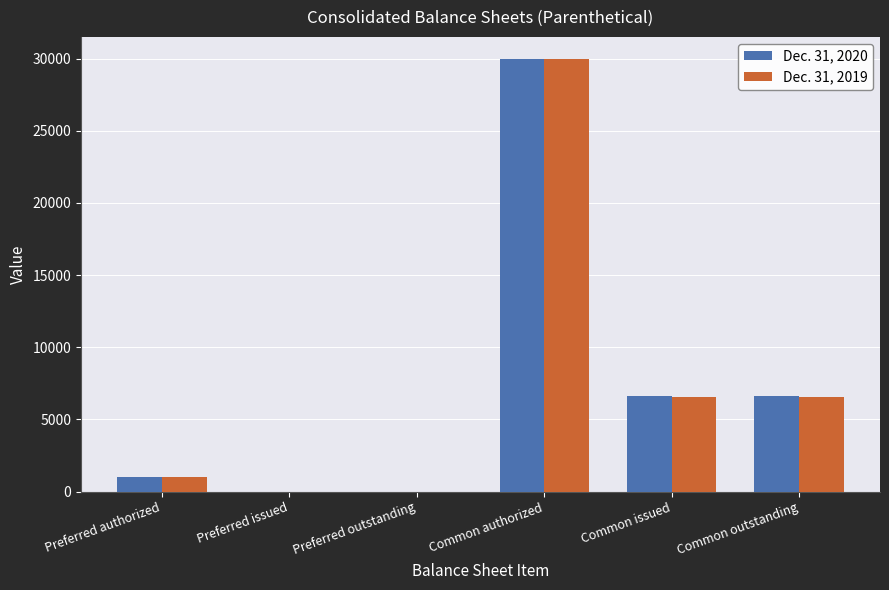

Reading right to left, list all the values displayed in this chart.

Dec. 31, 2020: Common outstanding=6601	Common issued=6601	Common authorized=30000	Preferred outstanding=0	Preferred issued=0	Preferred authorized=1000
Dec. 31, 2019: Common outstanding=6563	Common issued=6563	Common authorized=30000	Preferred outstanding=0	Preferred issued=0	Preferred authorized=1000